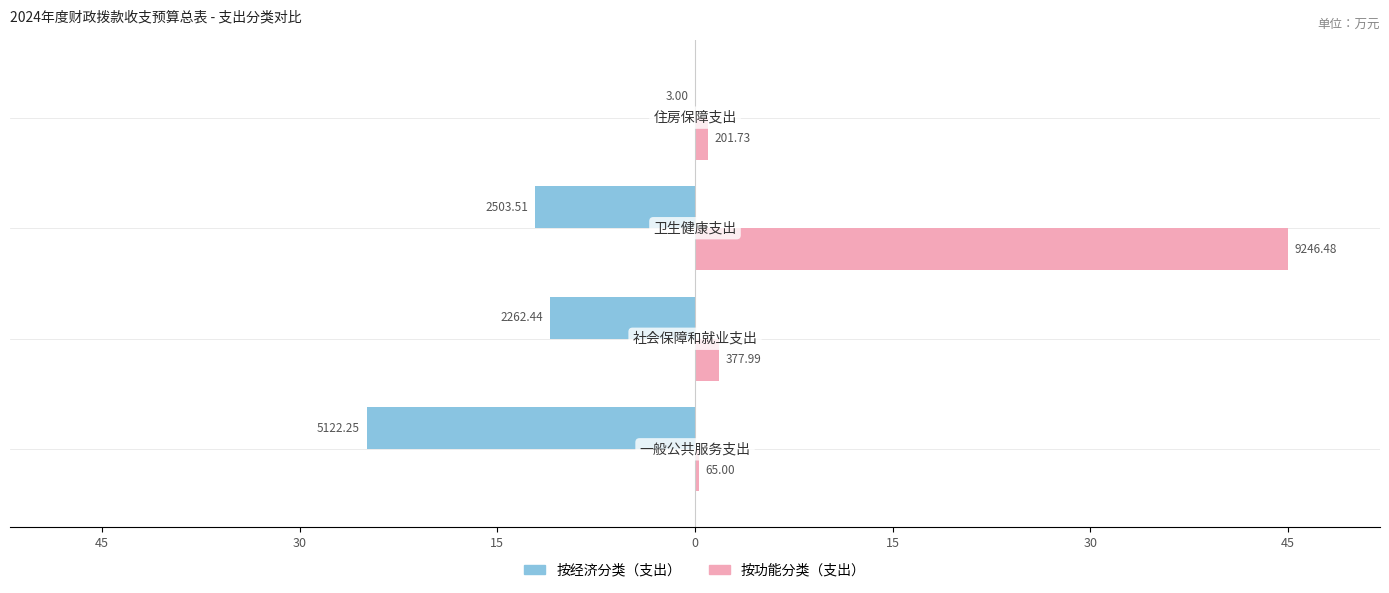

What is the smallest value displayed?

-24.9